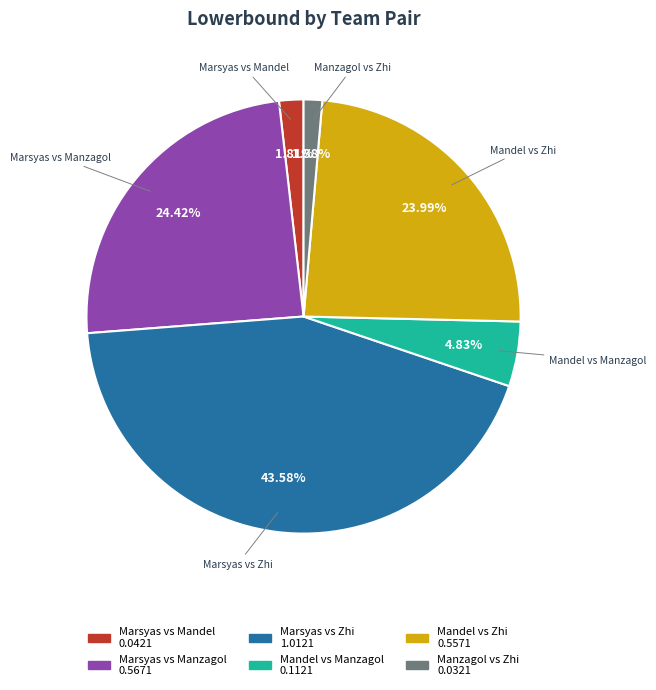

Does any single category account for the majority?

No